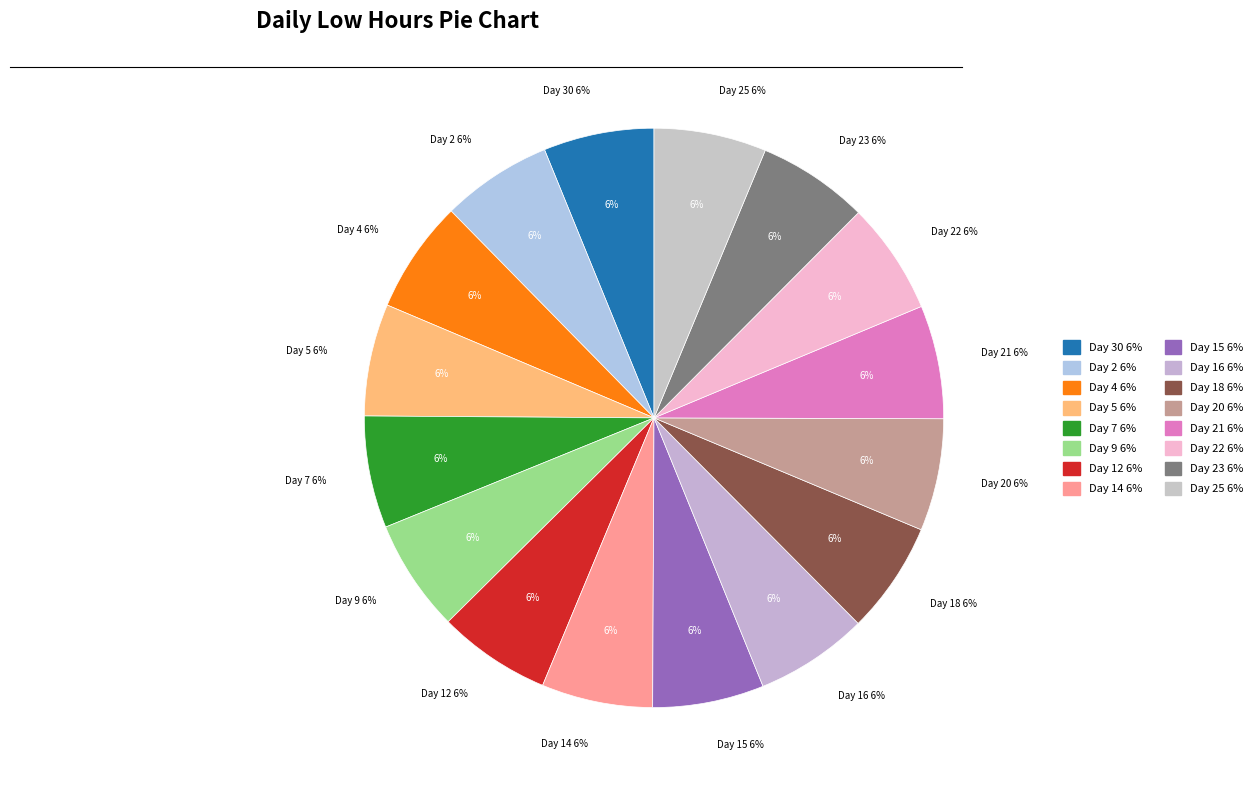

True or false: Day 20 accounts for 1% of the total.

False